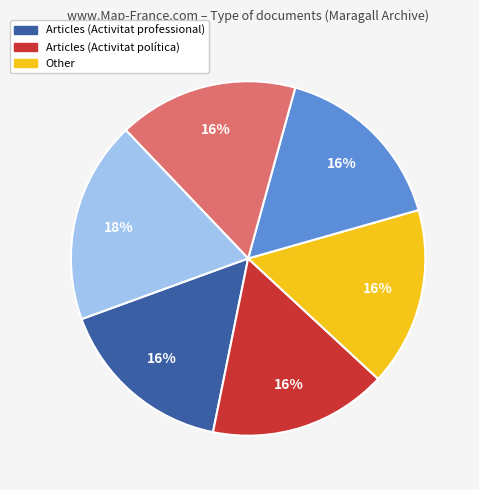

Count the number of slices in the pie.

6